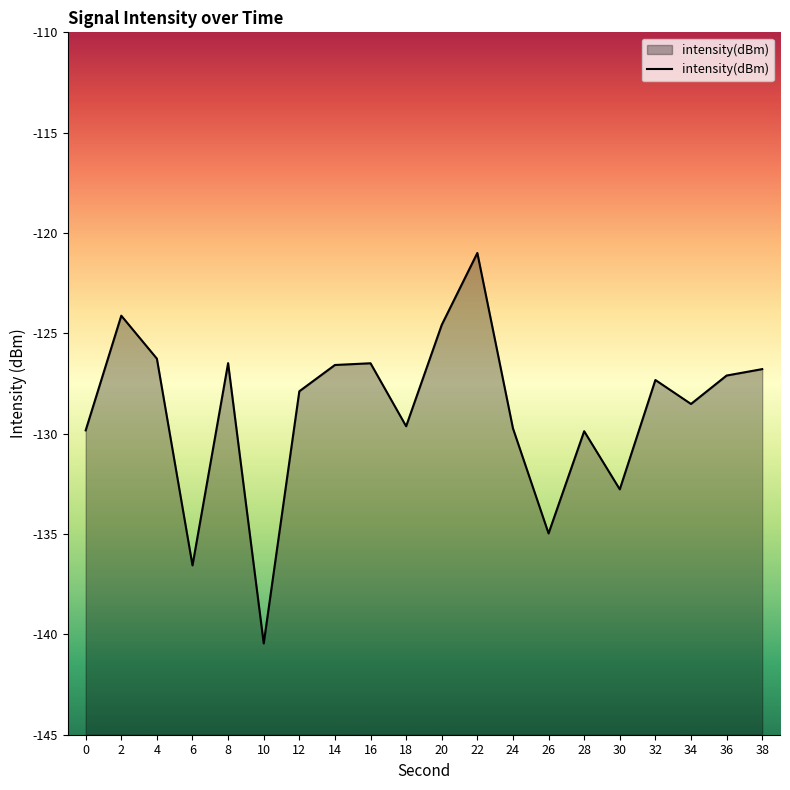

Which has a higher value, 38 or 34?

38